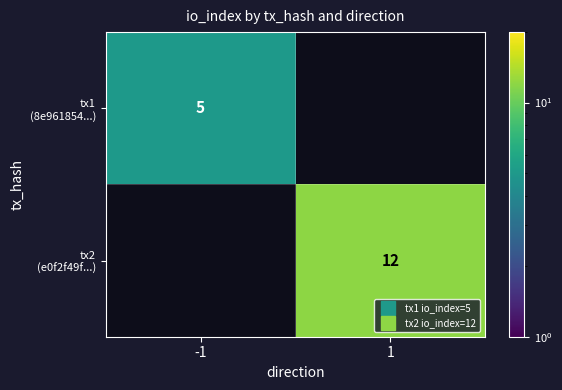

How many values in the tx2 (e0f2f49f...) series are below 12?

1